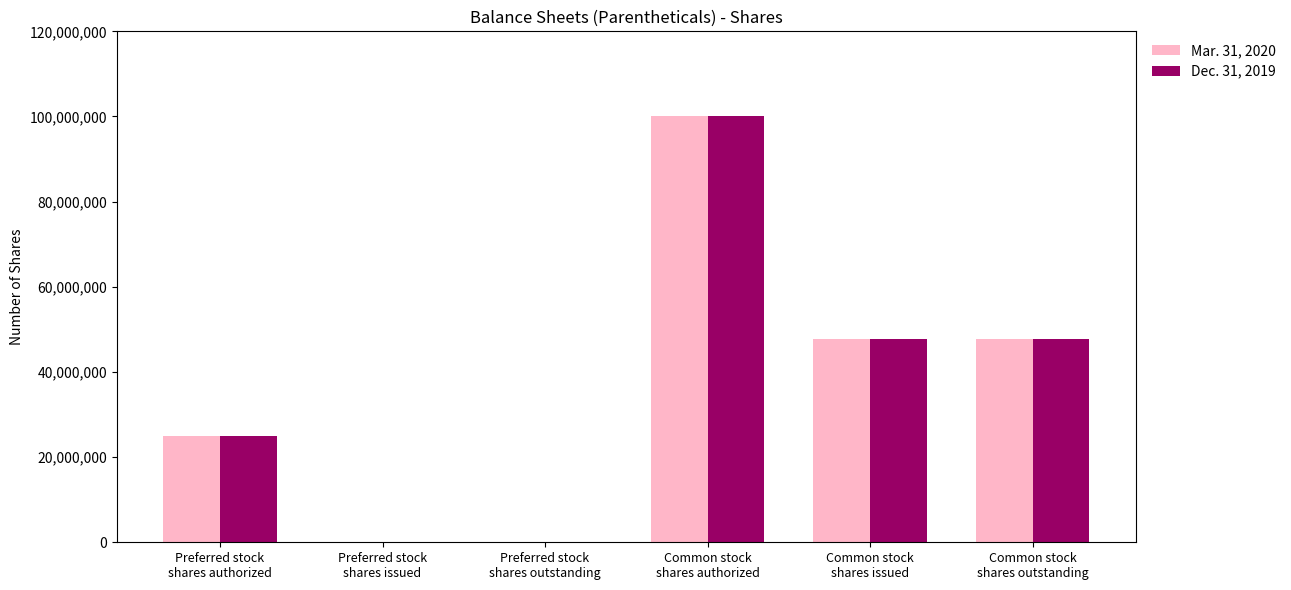

What is the greatest value displayed?

100000000